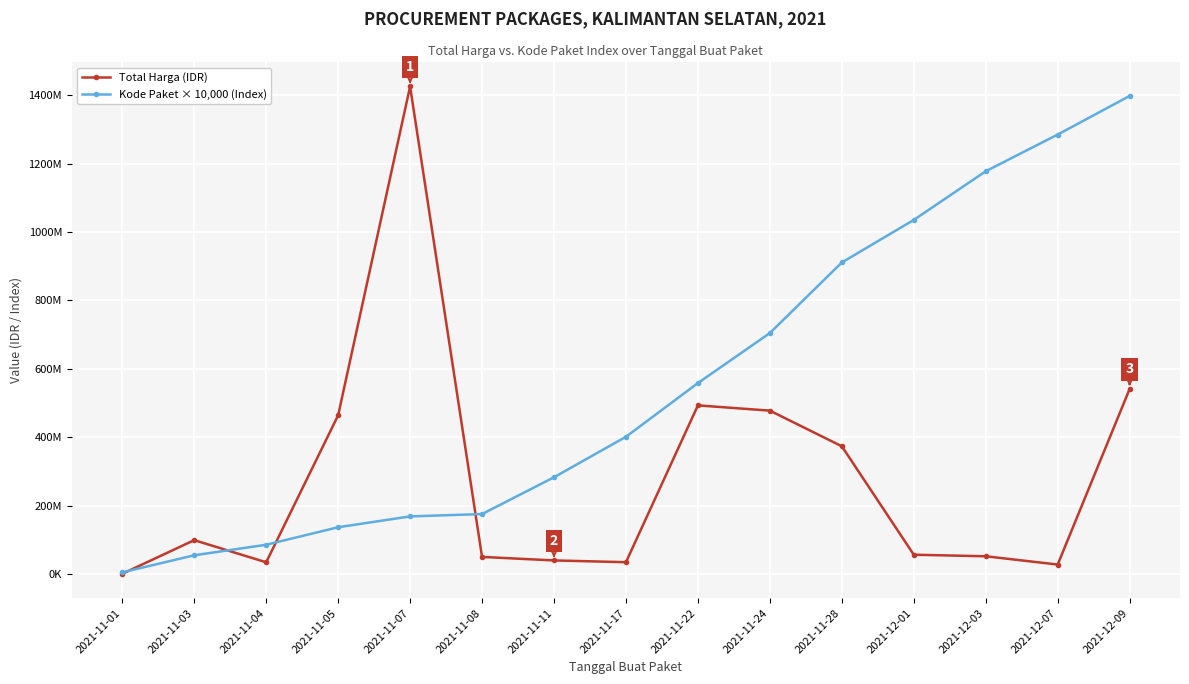

What are all the series names shown in the legend?

Total Harga (IDR), Kode Paket × 10,000 (Index)